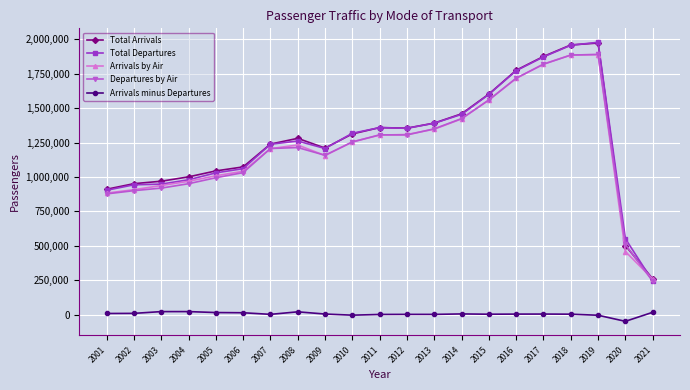

What is the minimum value shown in the chart?

-49565